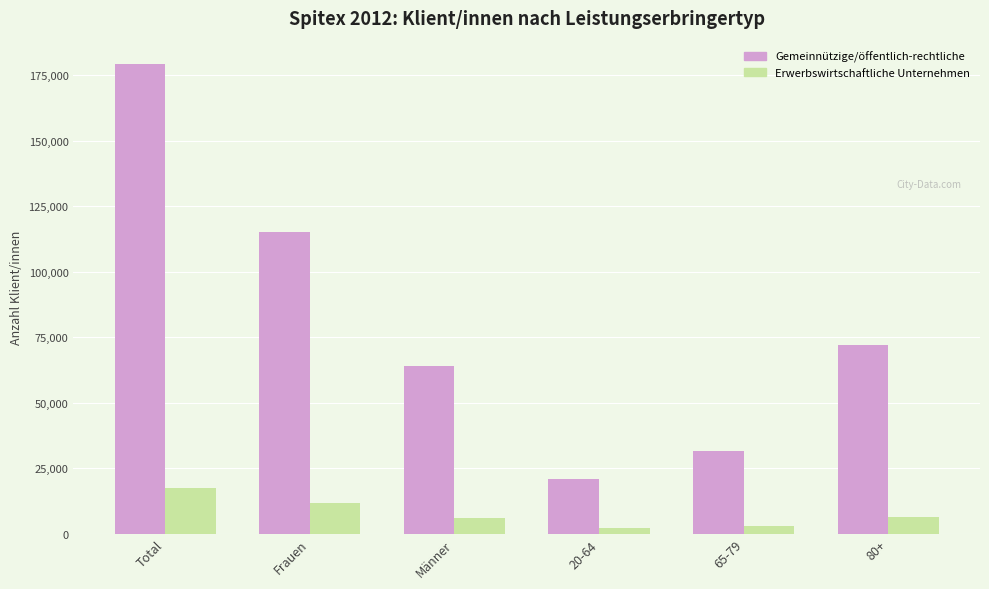

The Gemeinnützige/öffentlich-rechtliche series shows 279695 at Total. True or false?

False